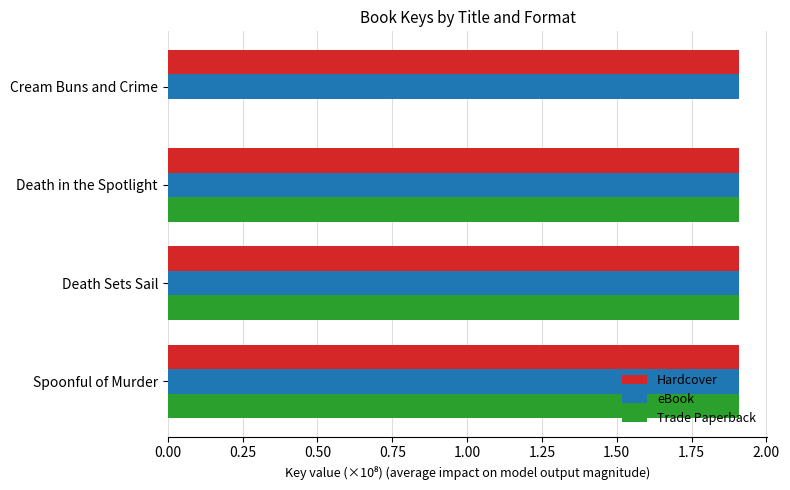

What is the greatest value displayed?

1.9